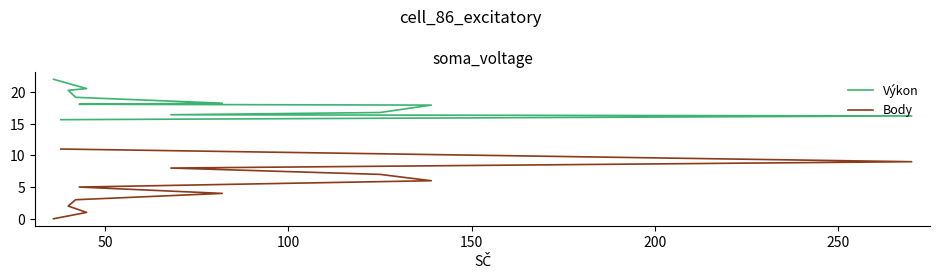

The value of Výkon at 150 is 9.3. True or false?

False